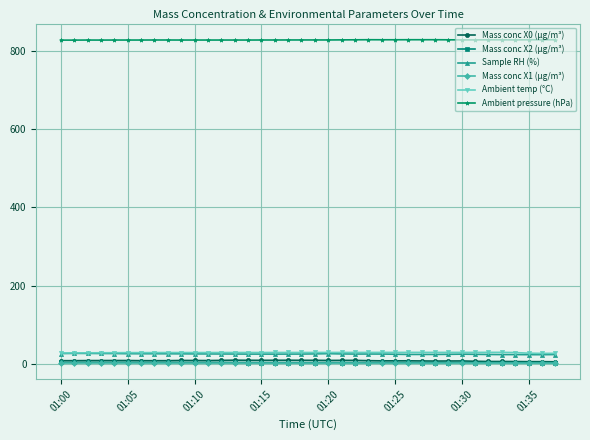

What is the minimum value shown in the chart?

1.6